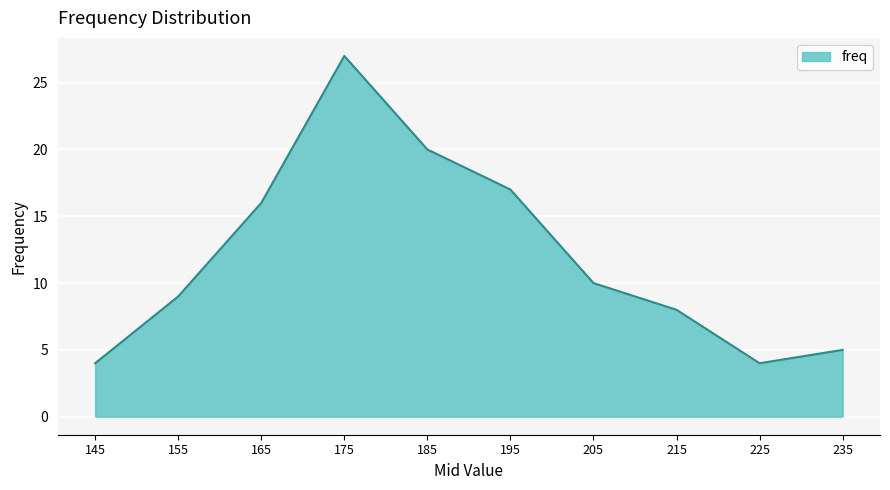

What is the sum of the values at 145 and 205?

14